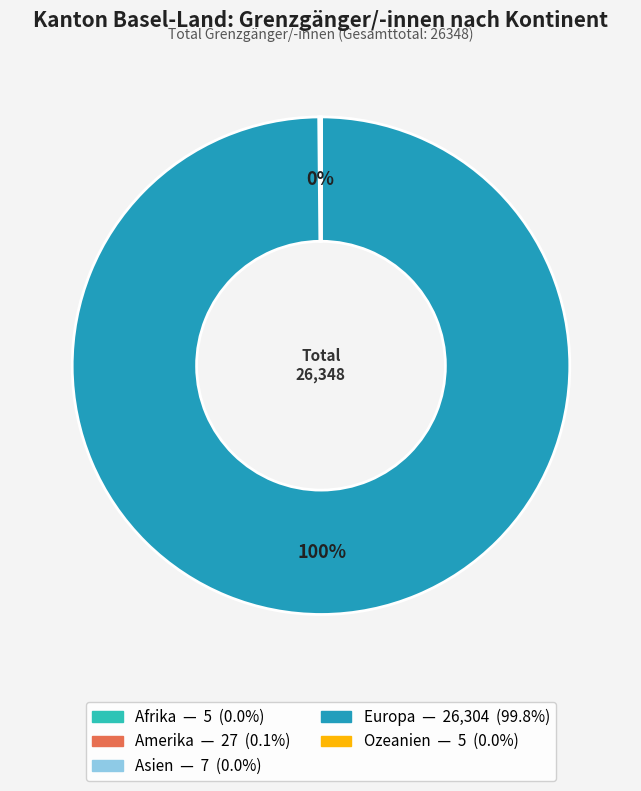

What is the largest slice in the pie chart?

Europa